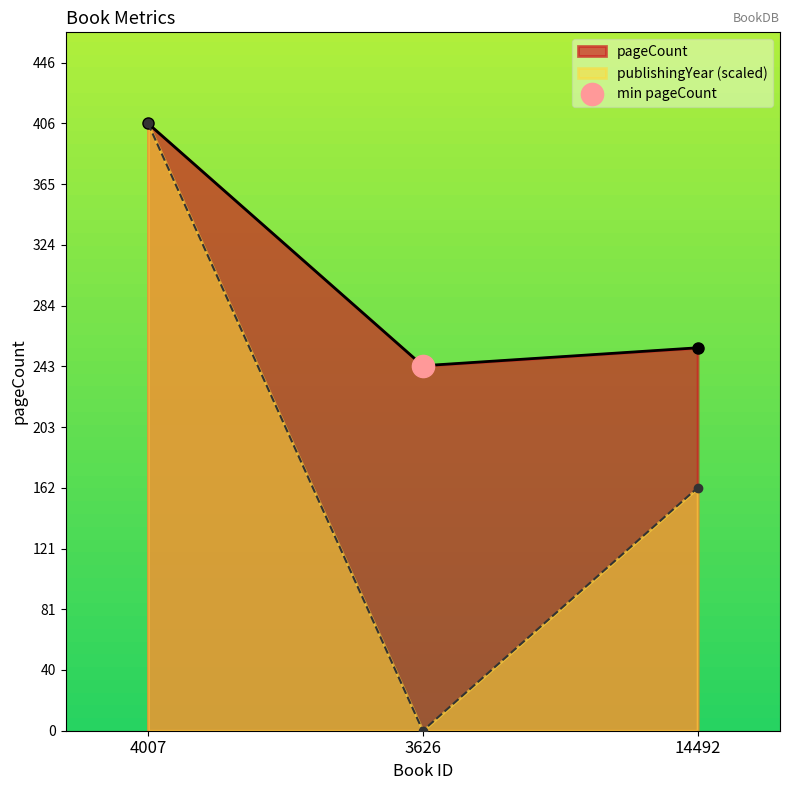

List the labels in order of publishingYear value, smallest first.

3626, 14492, 4007